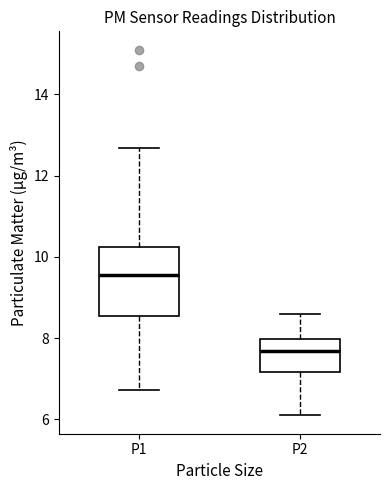

Where does the upper whisker of the box for P1 end on the y-axis? The values are not printed on the chart, so give them approximately, as read against the axis.

12.6